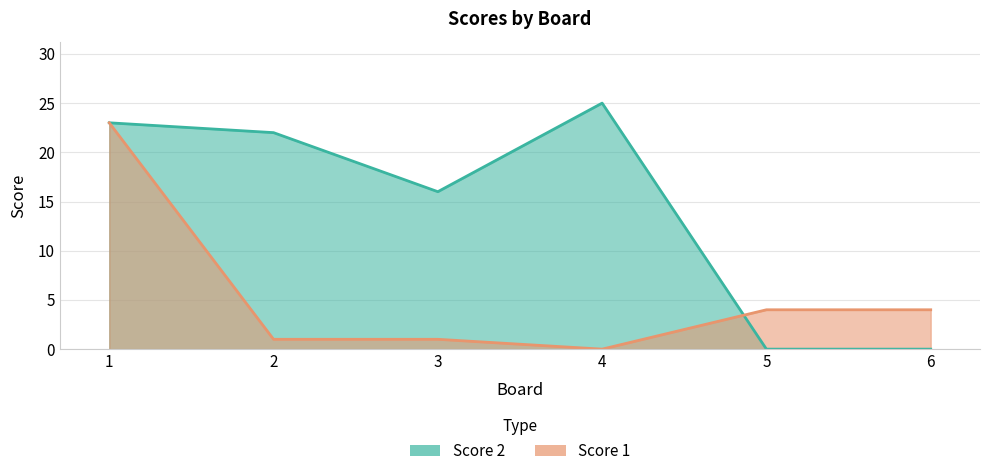

What are all the series names shown in the legend?

Score 2, Score 1